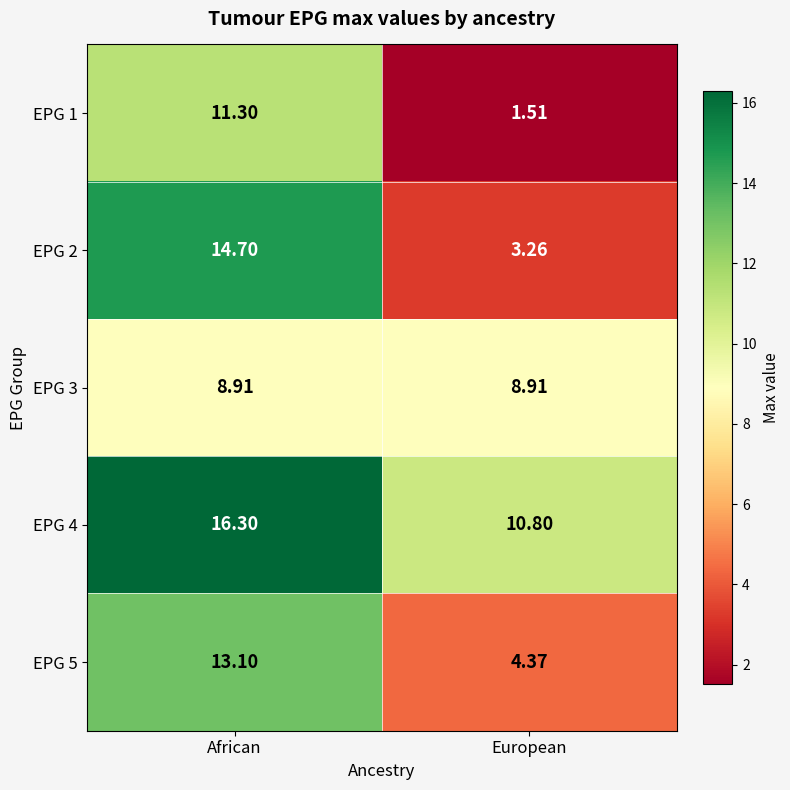

At how many categories does at least one series exceed 14?

1